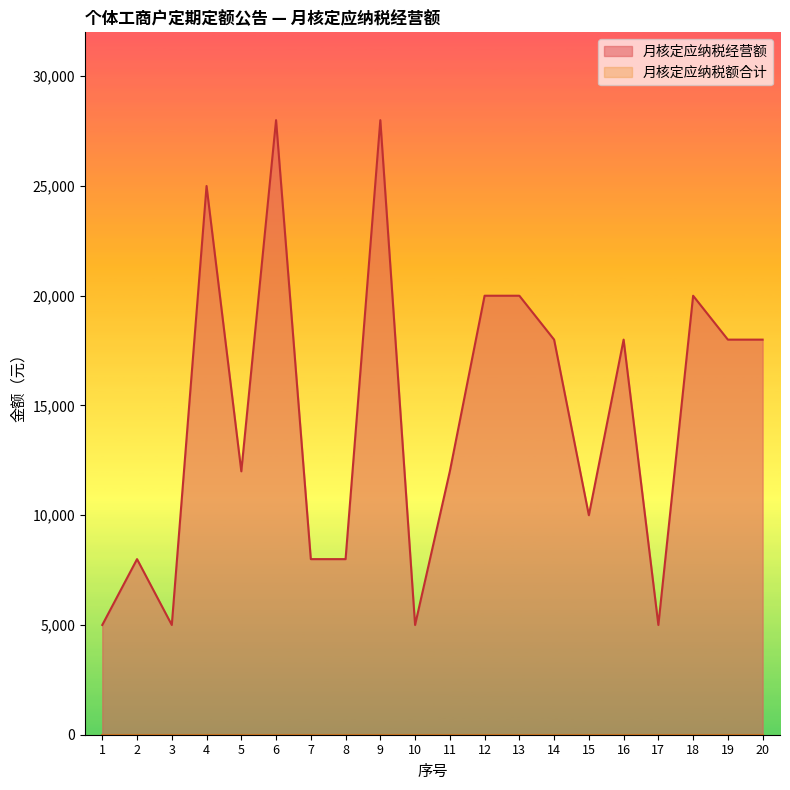

The value at 10 is 5000. True or false?

True